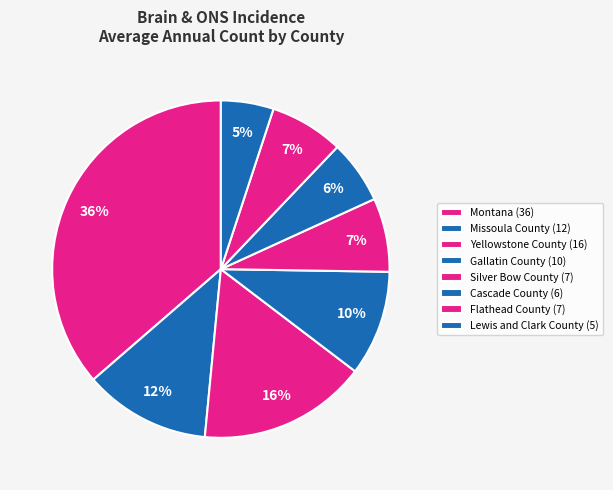

What is the change in value from Missoula County to Cascade County?

-6